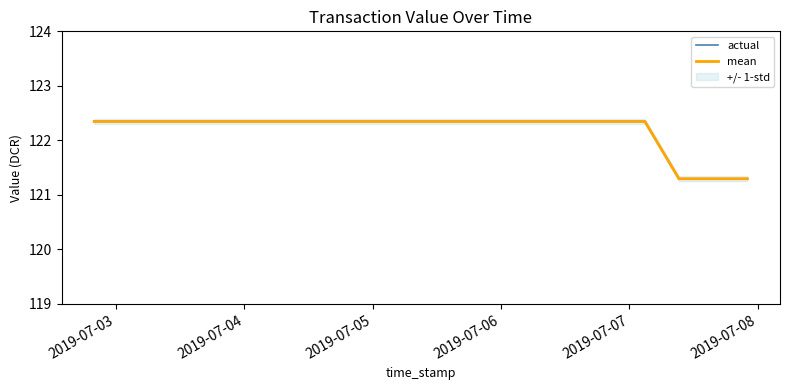

True or false: actual and mean intersect in this chart.

False